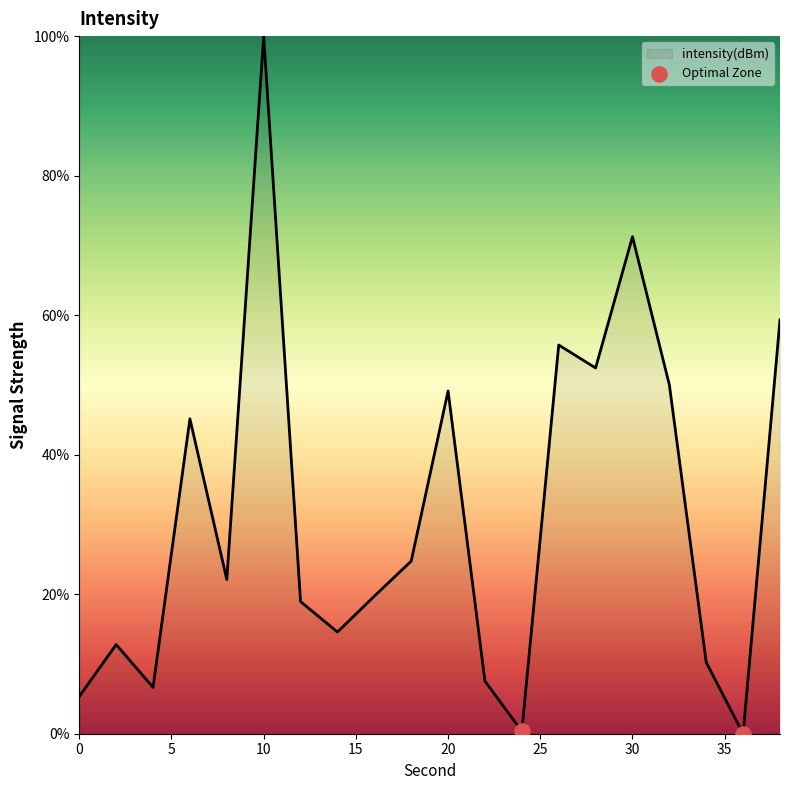

What is the difference between the maximum and minimum values?

100.0